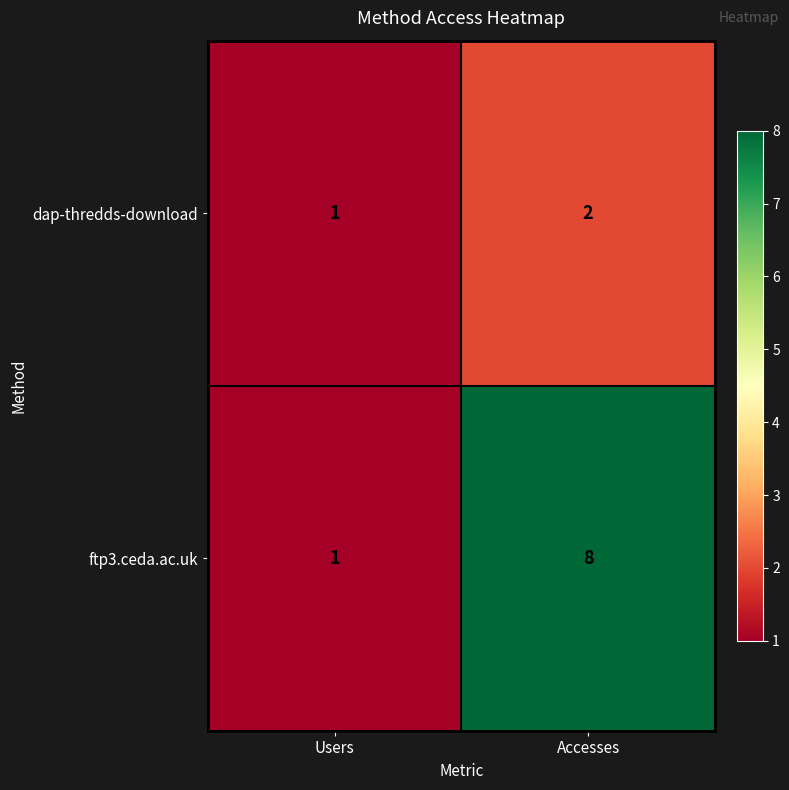

Which series has the largest total across all categories?

ftp3.ceda.ac.uk